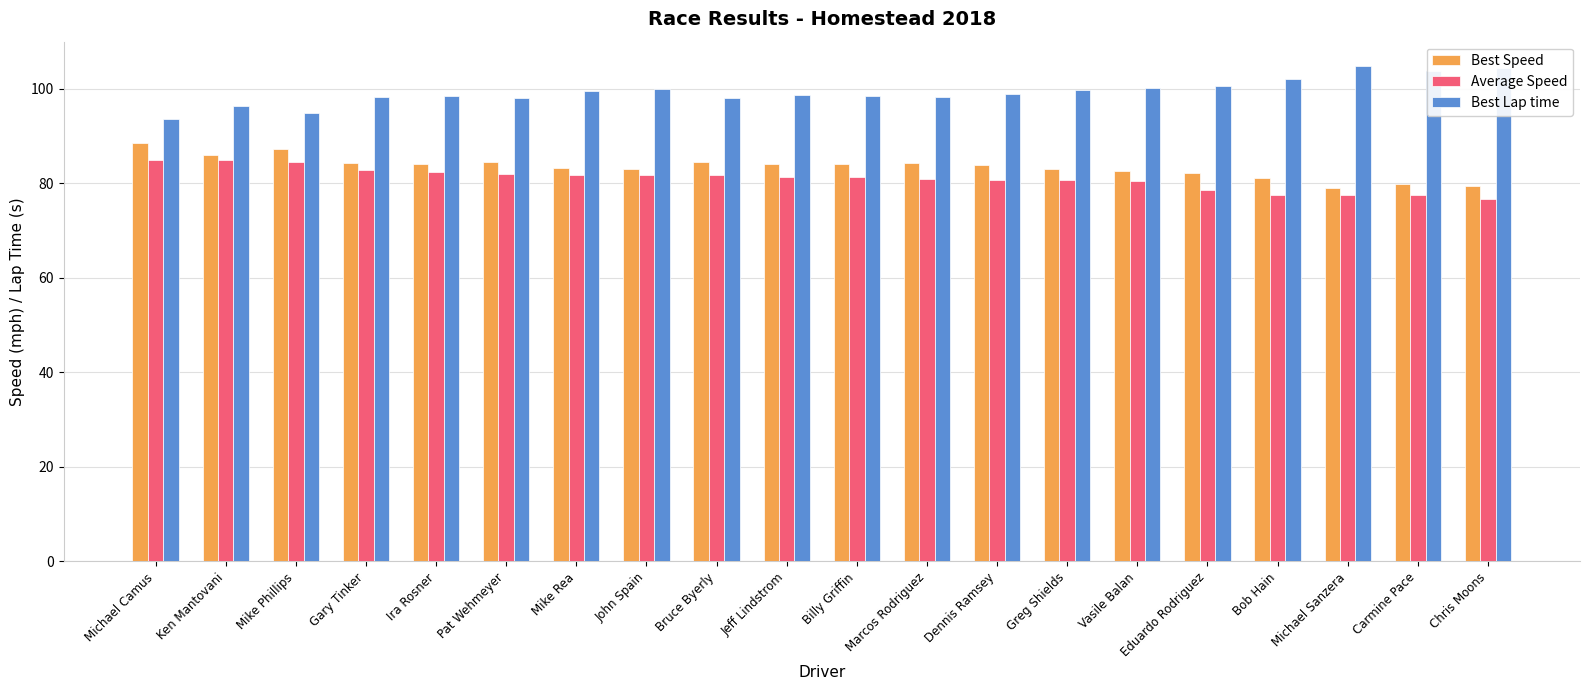

How many bars are there in total?

60